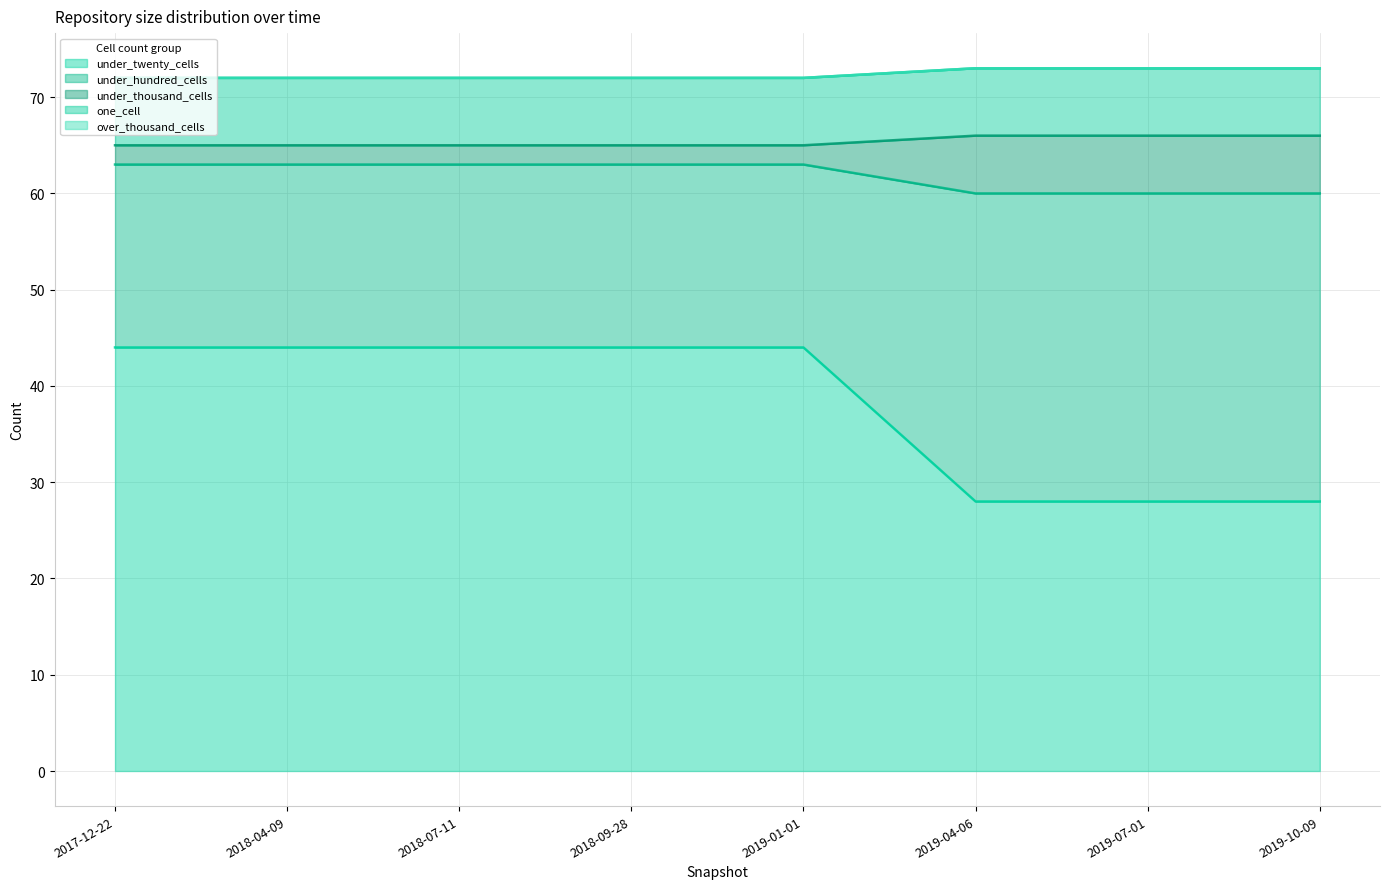

Between 2018-09-28 and 2019-01-01, which series saw the biggest shift?

under_twenty_cells